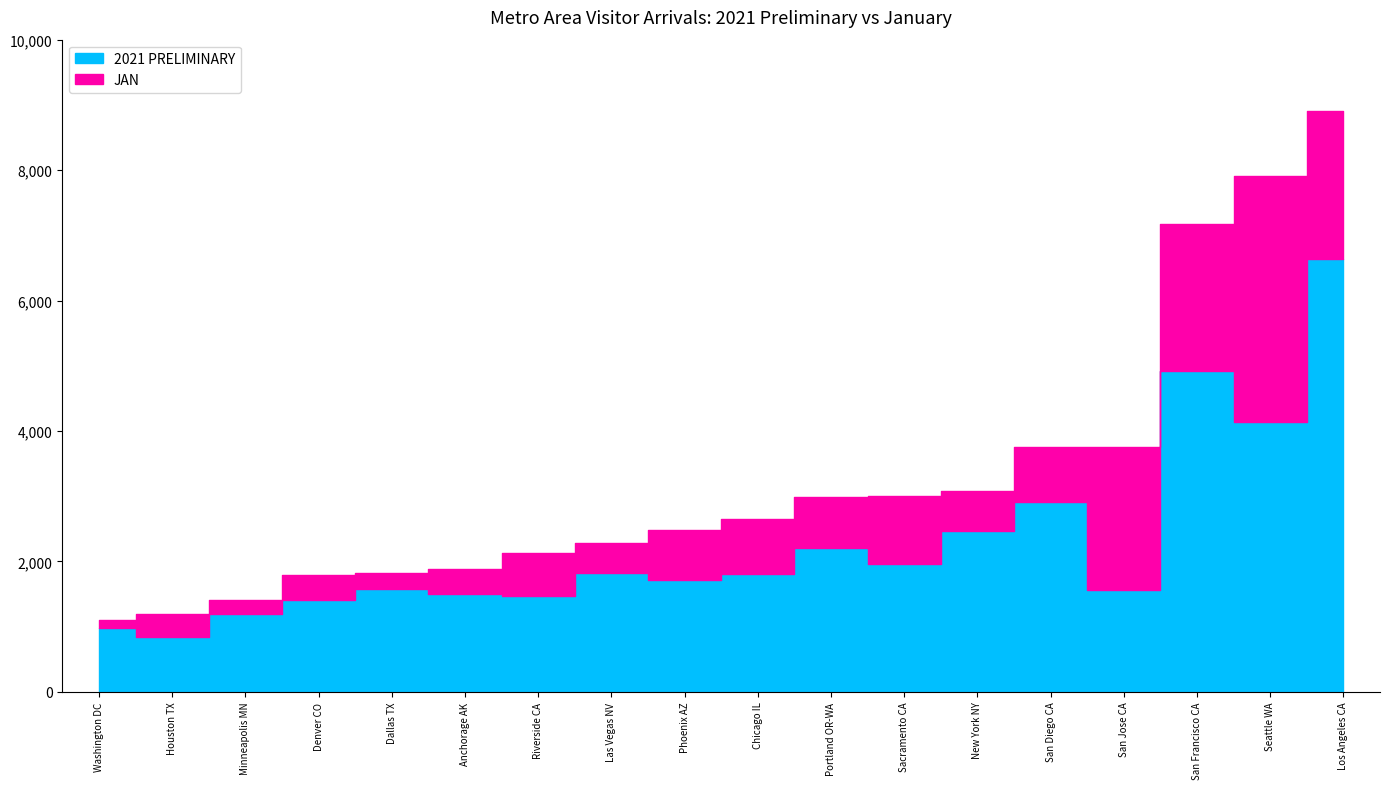

True or false: JAN and 2021 PRELIMINARY cross at least once.

False